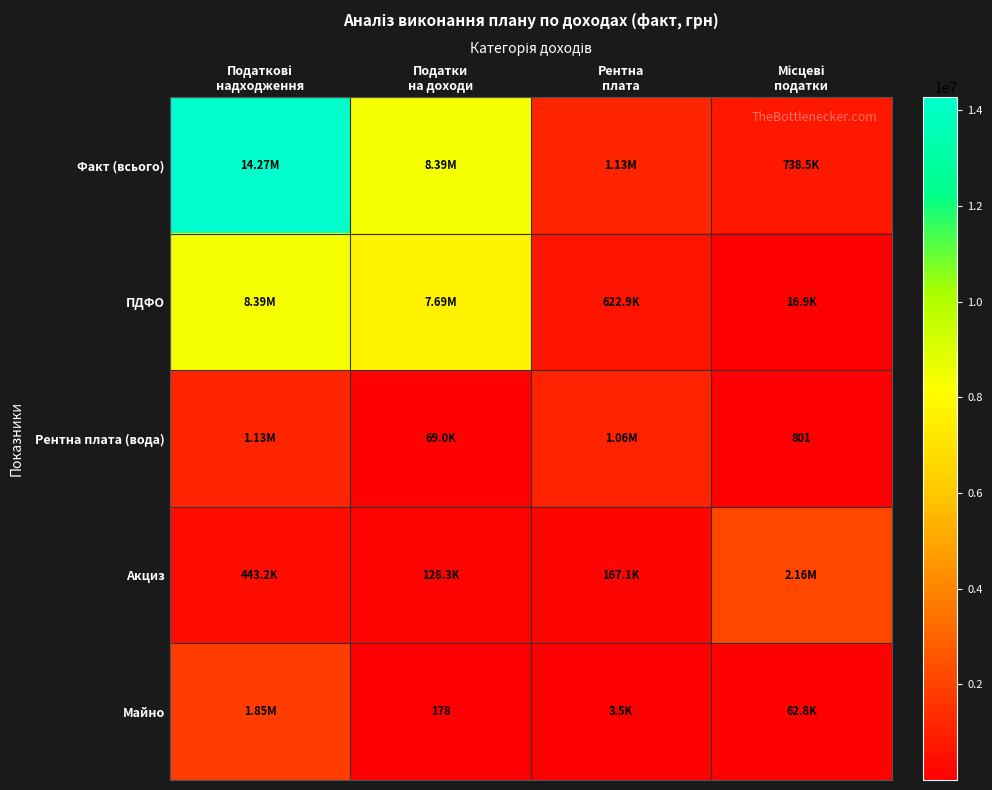

At how many categories does at least one series exceed 10054680?

1